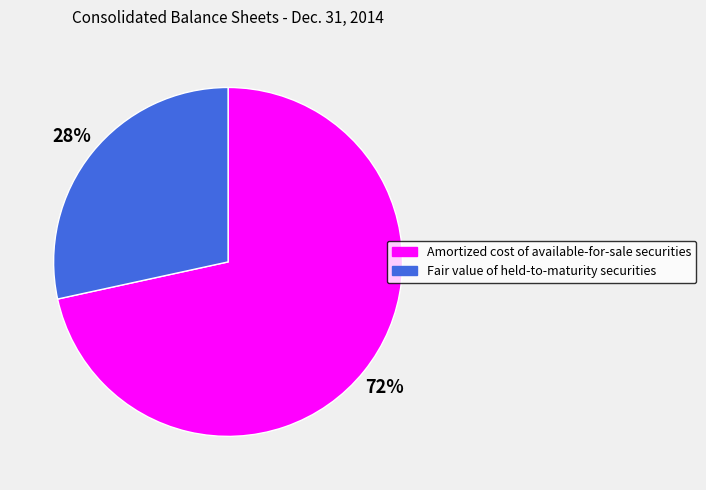

To the nearest percent, what percentage of the pie is Amortized cost of available-for-sale securities?

72%